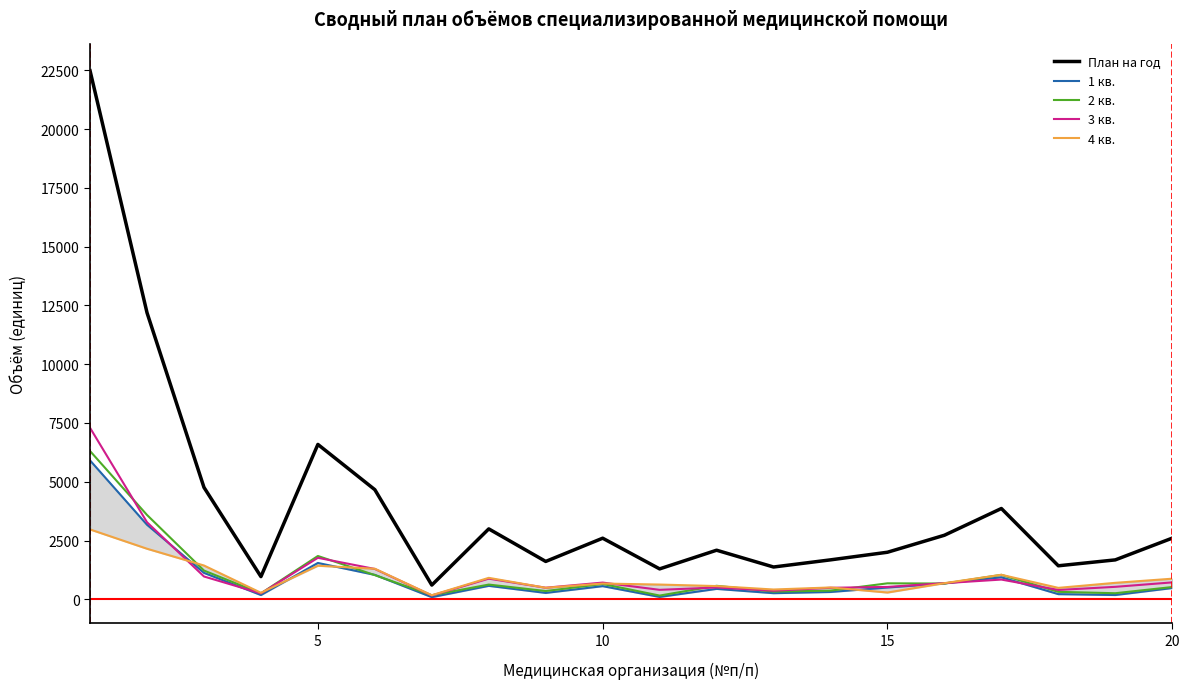

List the series in order of their peak value, highest first.

План на год, 3 кв., 2 кв., 1 кв., 4 кв.